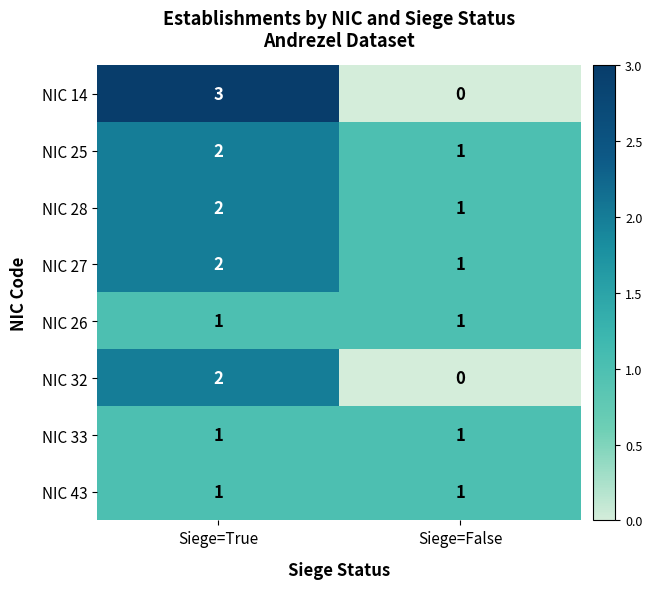

What is the maximum value shown in the chart?

3